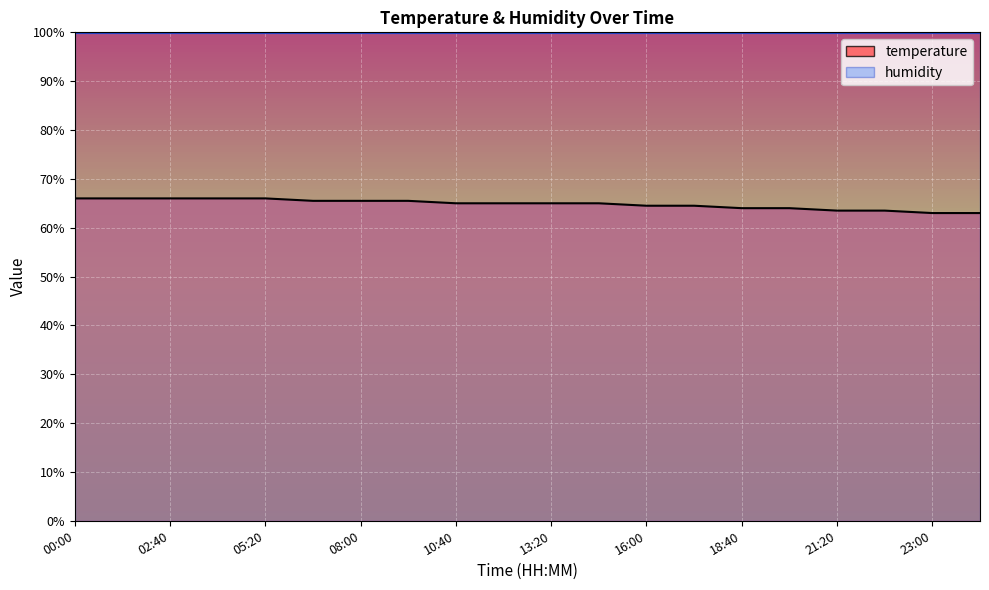

True or false: there are more than 0 points higher than both neighbors.

False